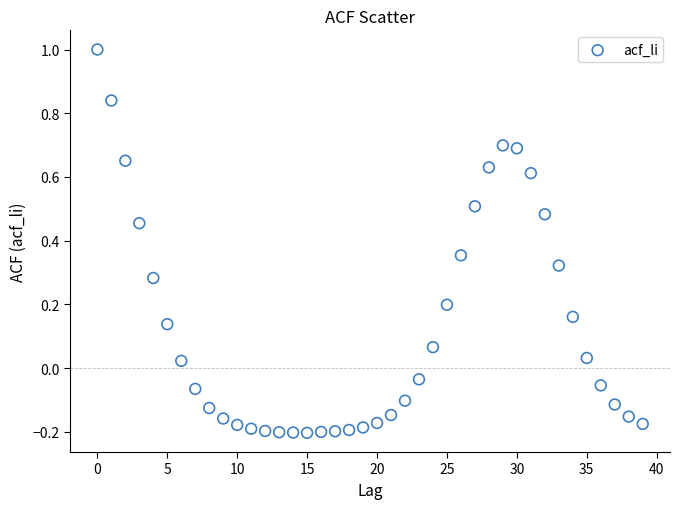

What is the range of Y values (max minus min)?

1.2